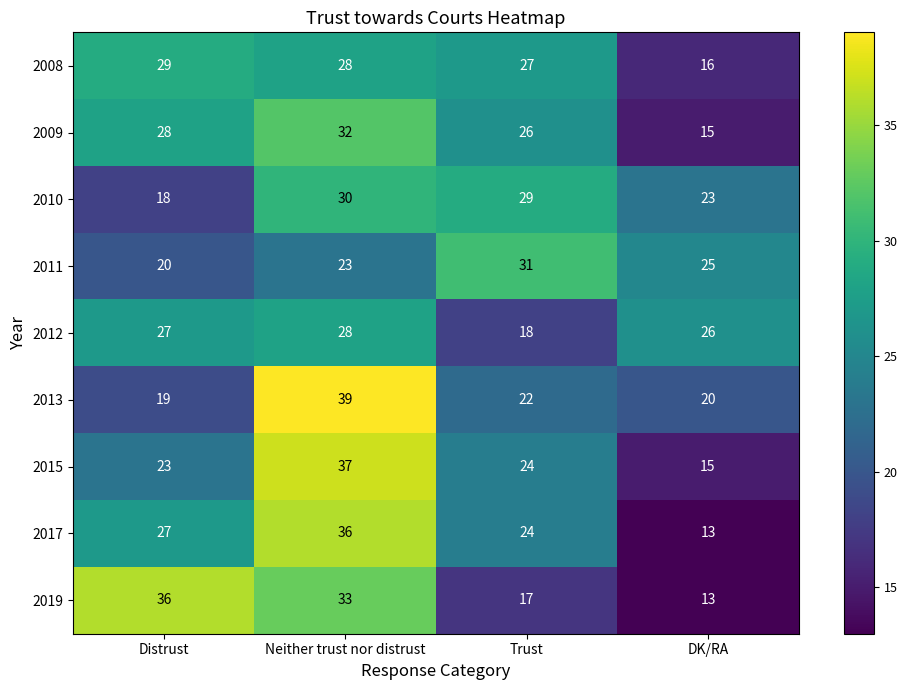

What is the sum of all 2010 values?

100